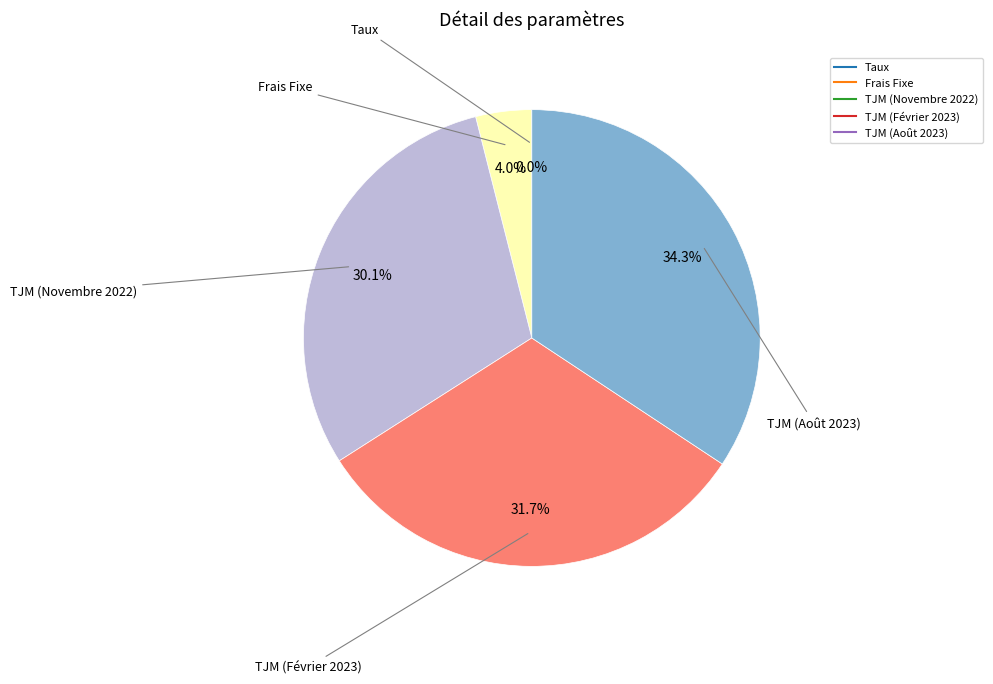

To the nearest percent, what is the difference between the largest and smallest slice percentages?

34%